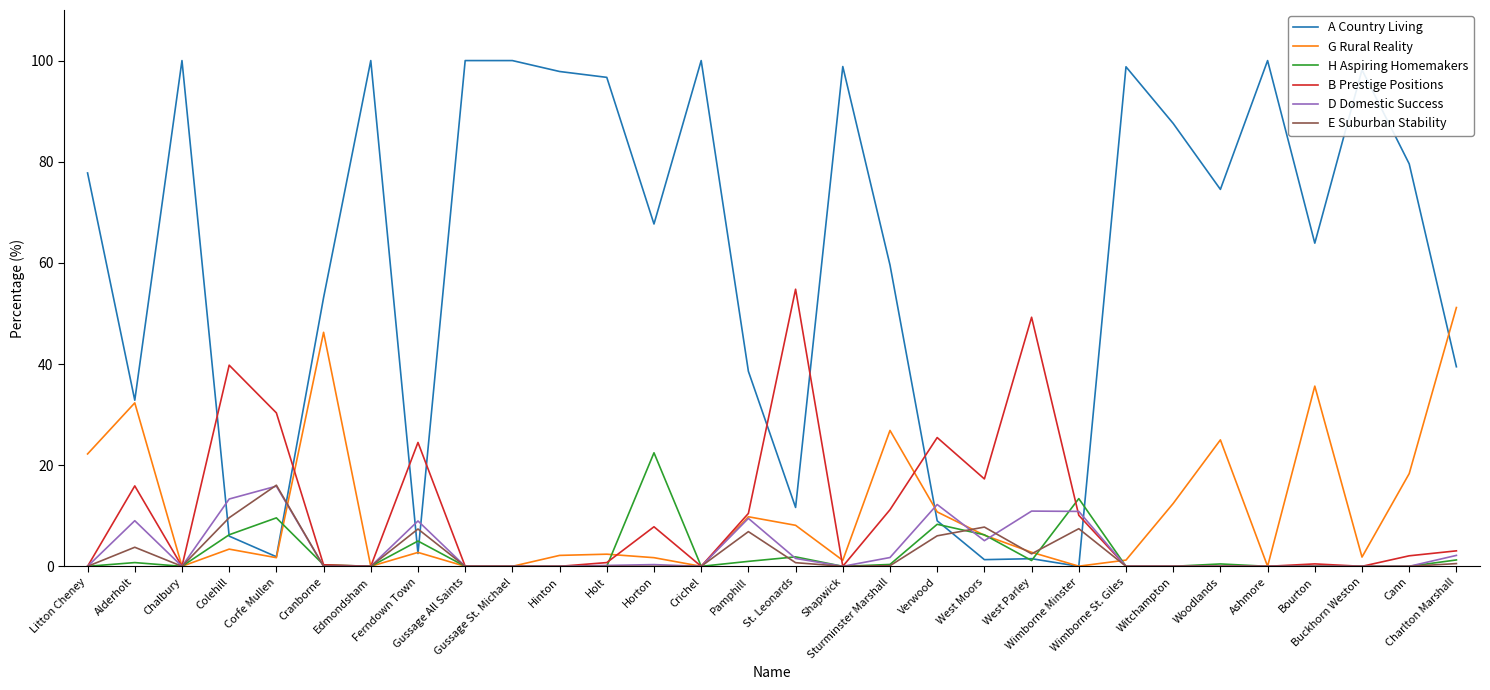

Is it true that H Aspiring Homemakers equals 13.8 at Shapwick?

False